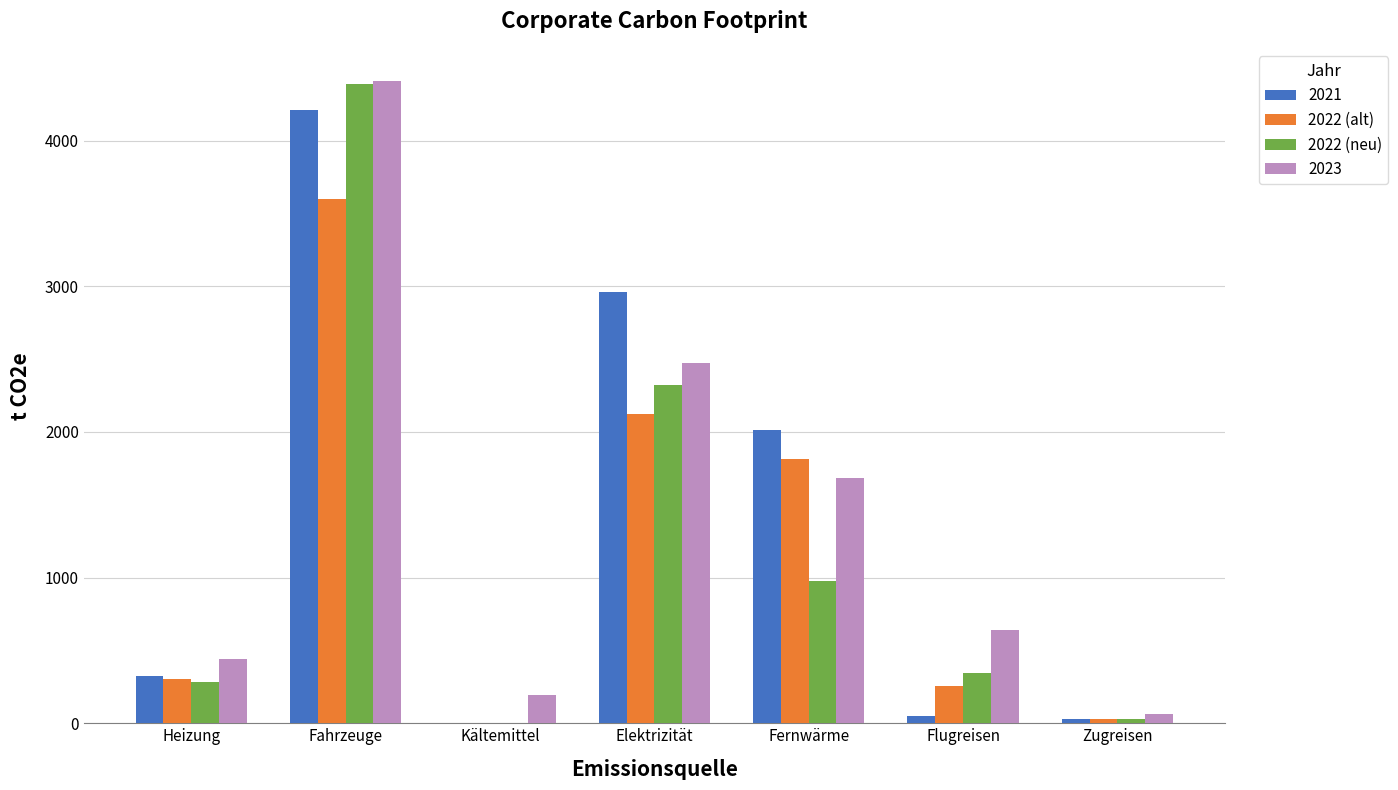

At which category is the sum across all series the highest?

Fahrzeuge